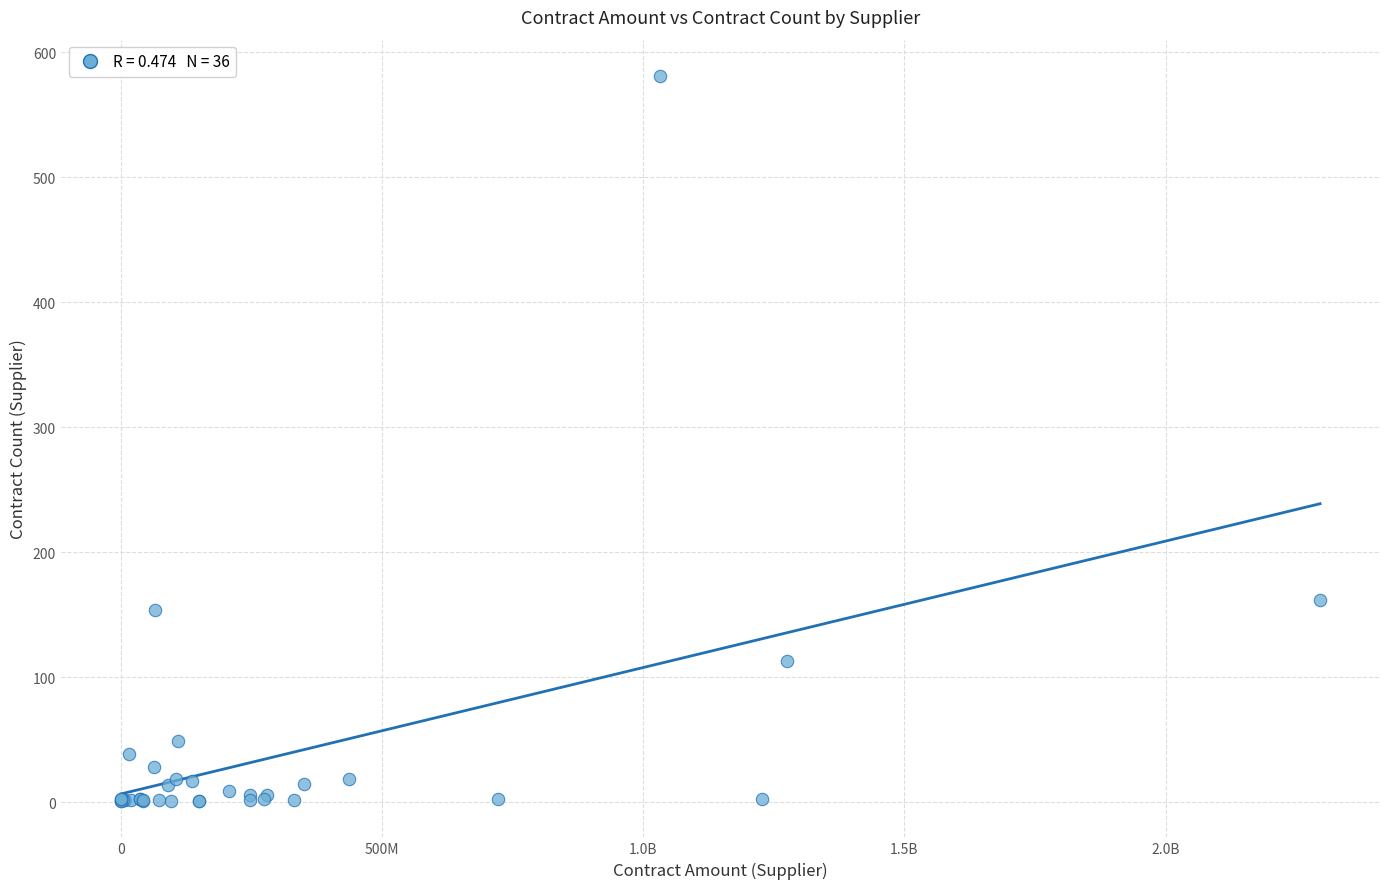

What Y value in the scatter plot is closest to 291?

162